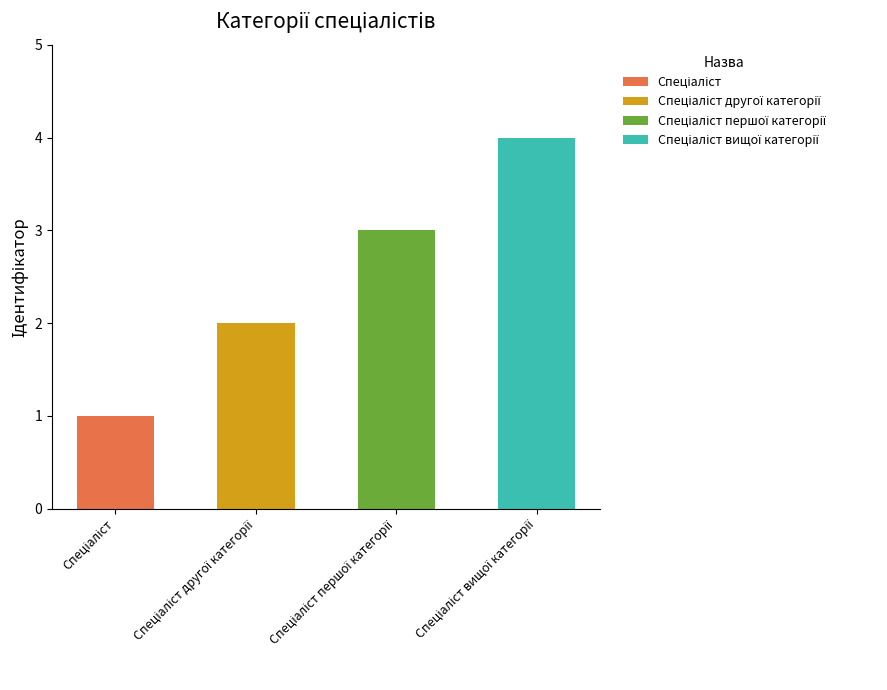

How many bars are there in total?

4